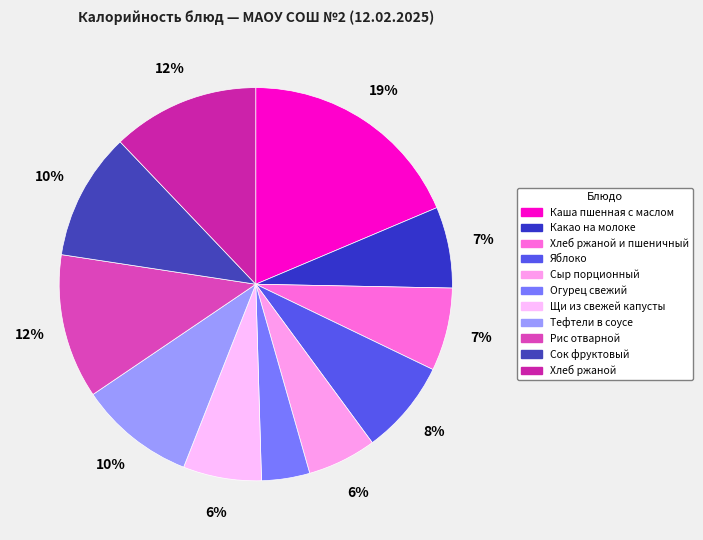

True or false: Тефтели в соусе accounts for 2% of the total.

False